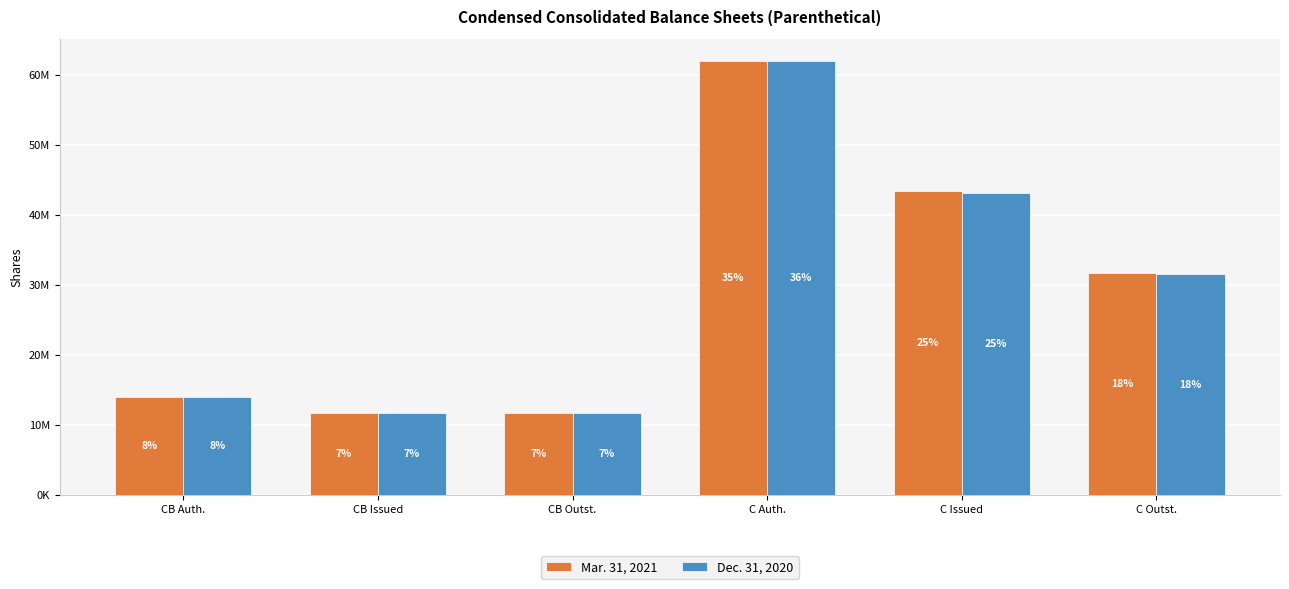

At which category is the sum across all series the highest?

C Auth.